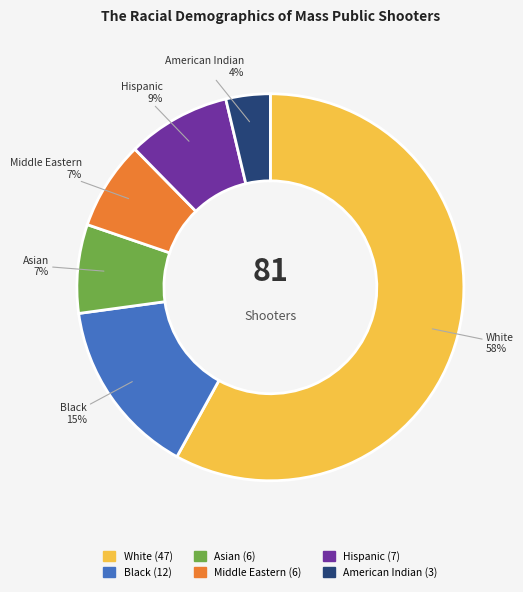

To the nearest percent, what portion does Asian represent?

7%